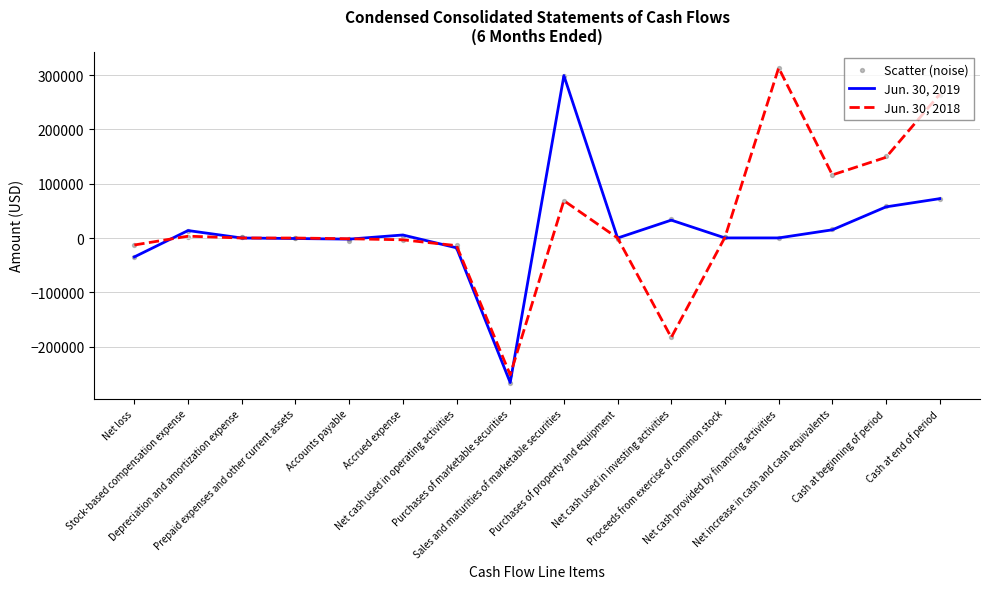

Is the value of Scatter (noise) at Purchases of marketable securities greater than the value of Jun. 30, 2018 at Net cash used in operating activities?

No